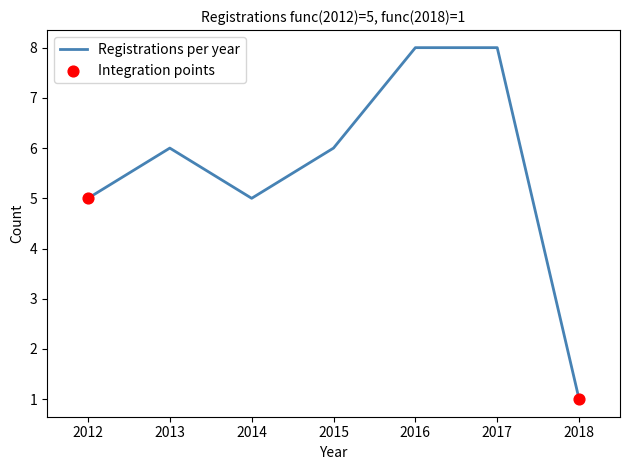

What is the change in value from 2012 to 2017?

+3